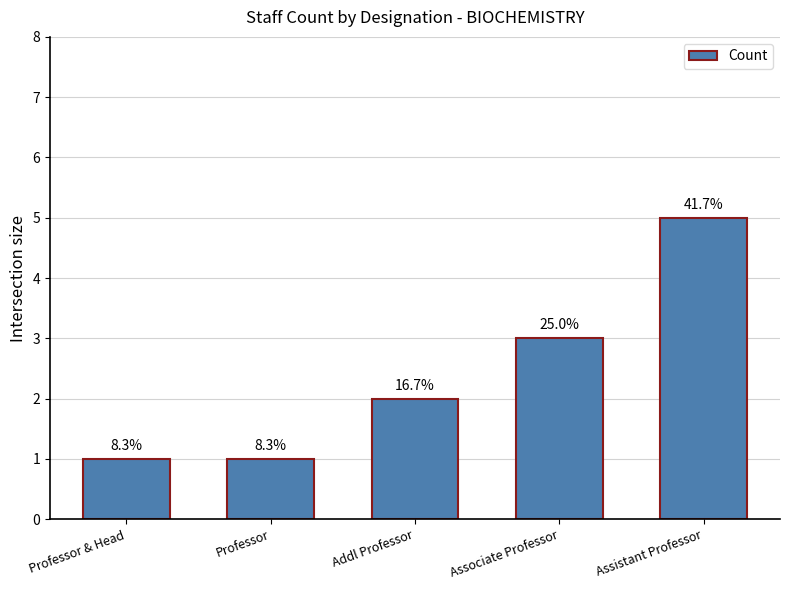

Are the bars horizontal?

No